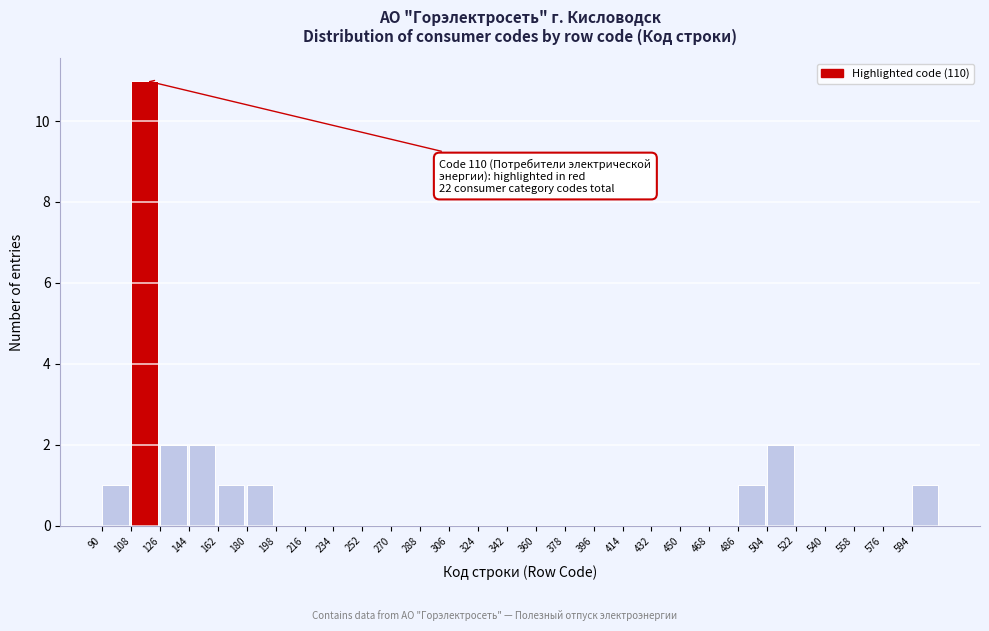

Over which range of the x-axis is the bar tallest?

108 to 126